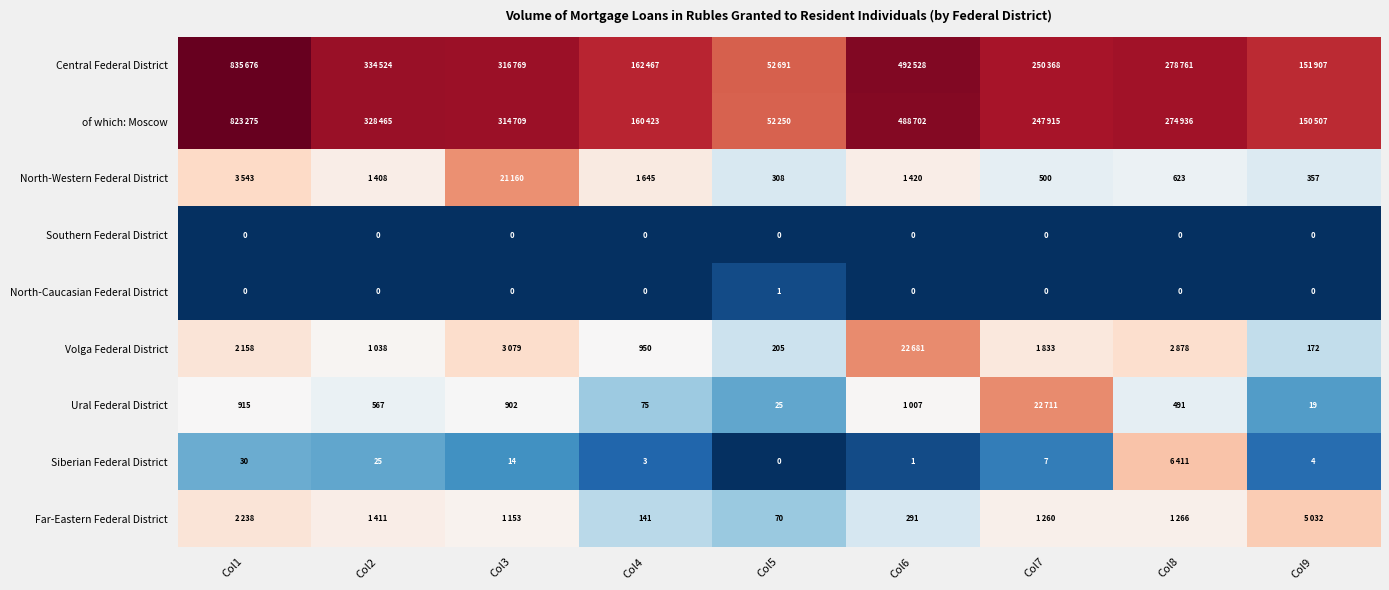

Where does the Central Federal District series first go above 12?

Col1